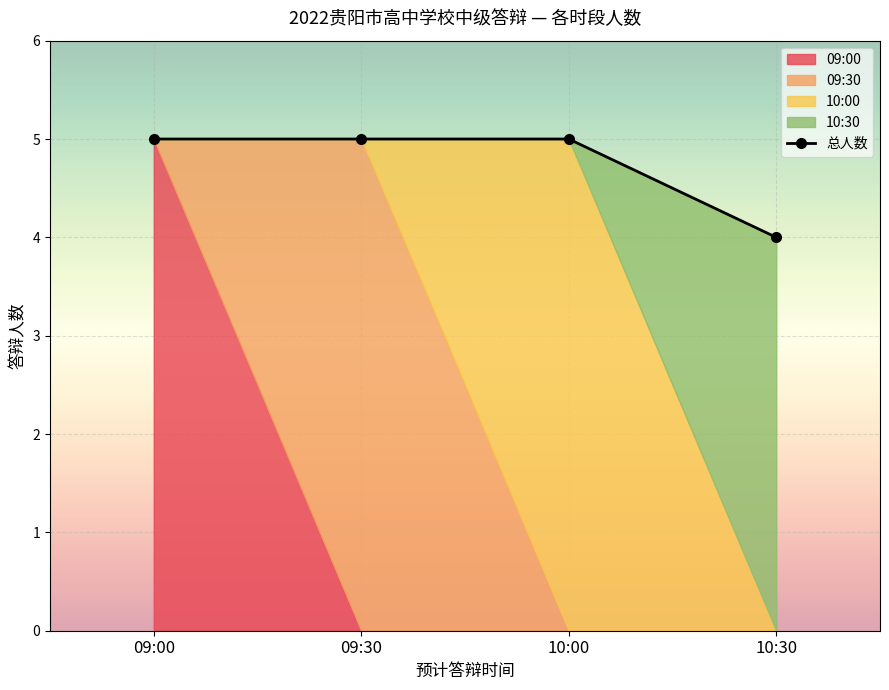

The value of 总人数 at 09:00 is 5. True or false?

True